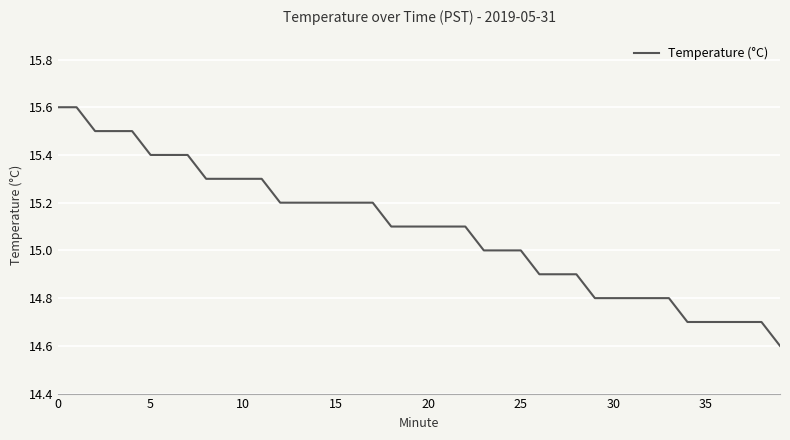

What is the minimum value shown in the chart?

14.6